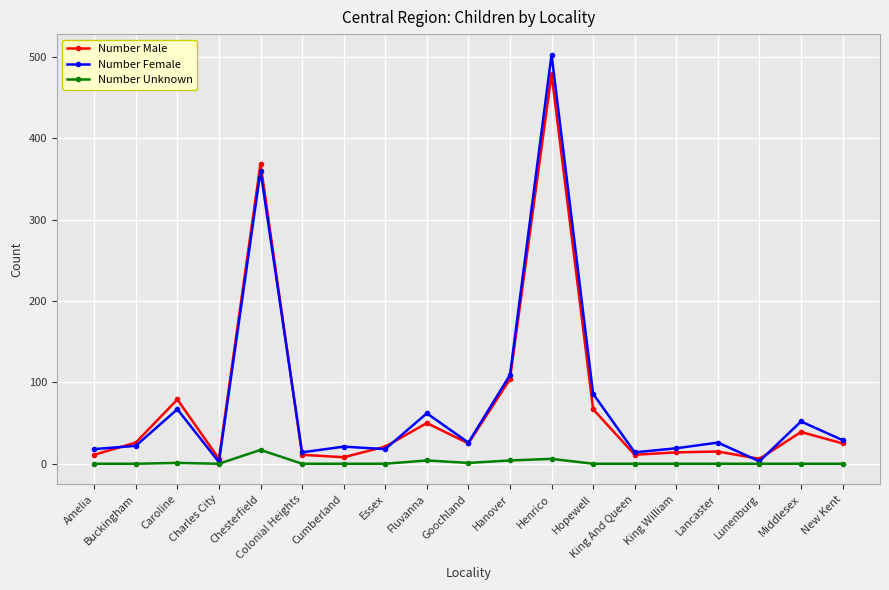

What is the average value of the Number Male series?

72